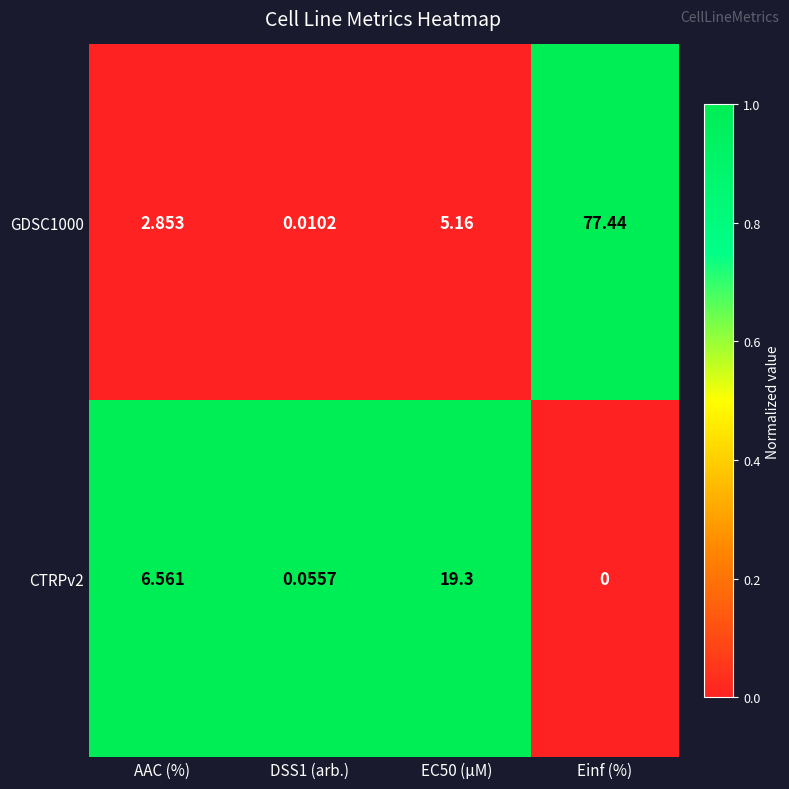

Which category has the lowest value across all series?

Einf (%)